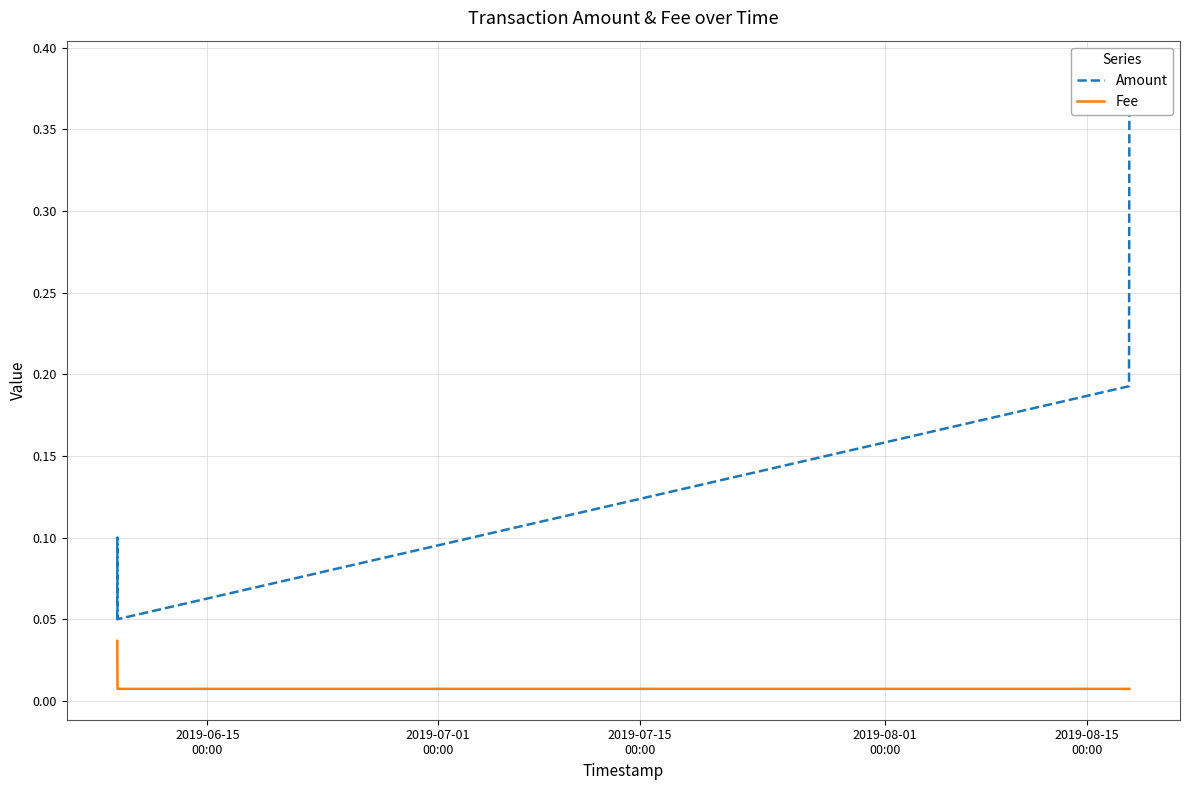

At 2019-08-15
00:00, list the series in order from largest to smallest.

Amount, Fee